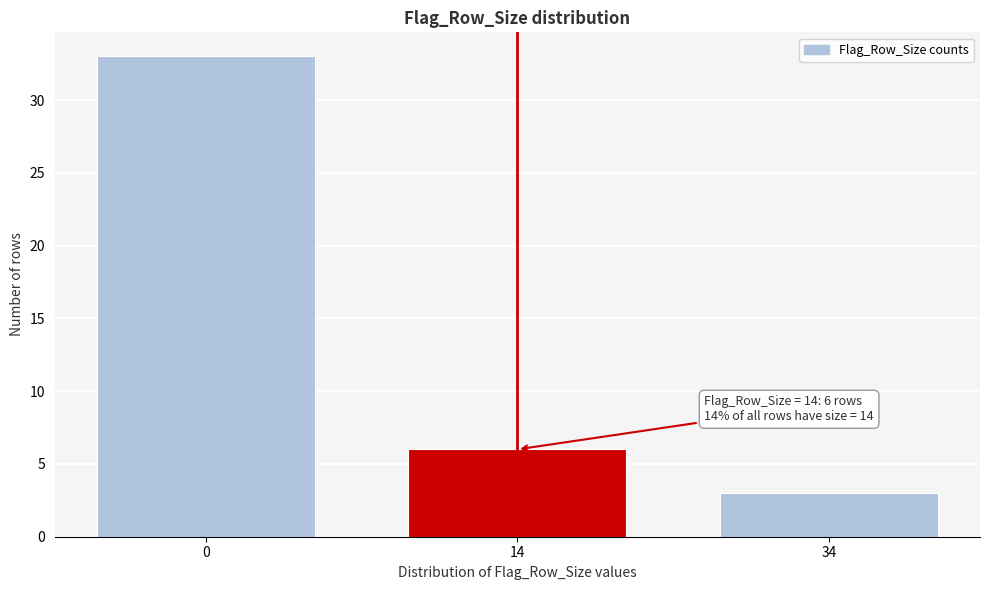

Reading right to left, list all the values displayed in this chart.

3	6	33